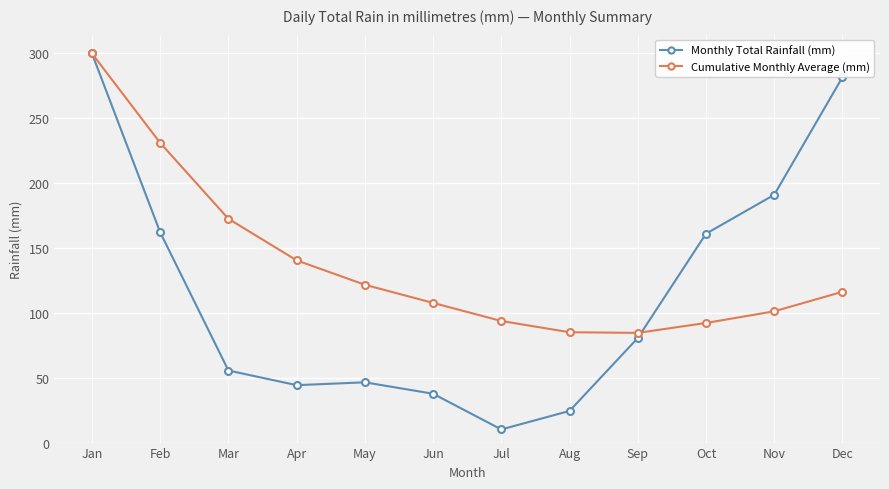

What is the difference between the second highest and minimum values in the Cumulative Monthly Average (mm) series?

146.3